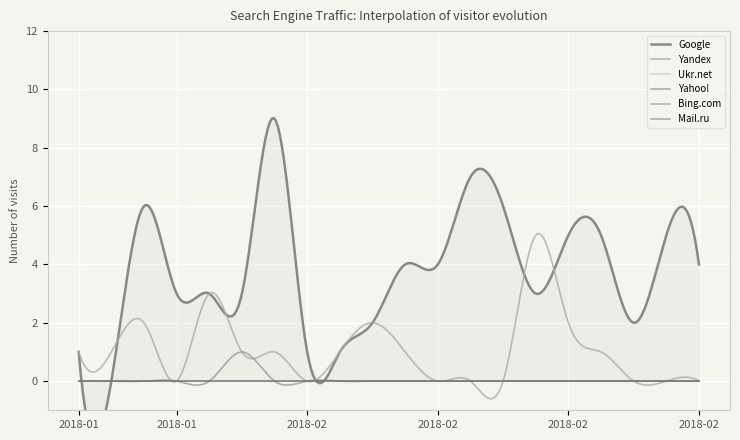

What is the sum of all Google values?

74